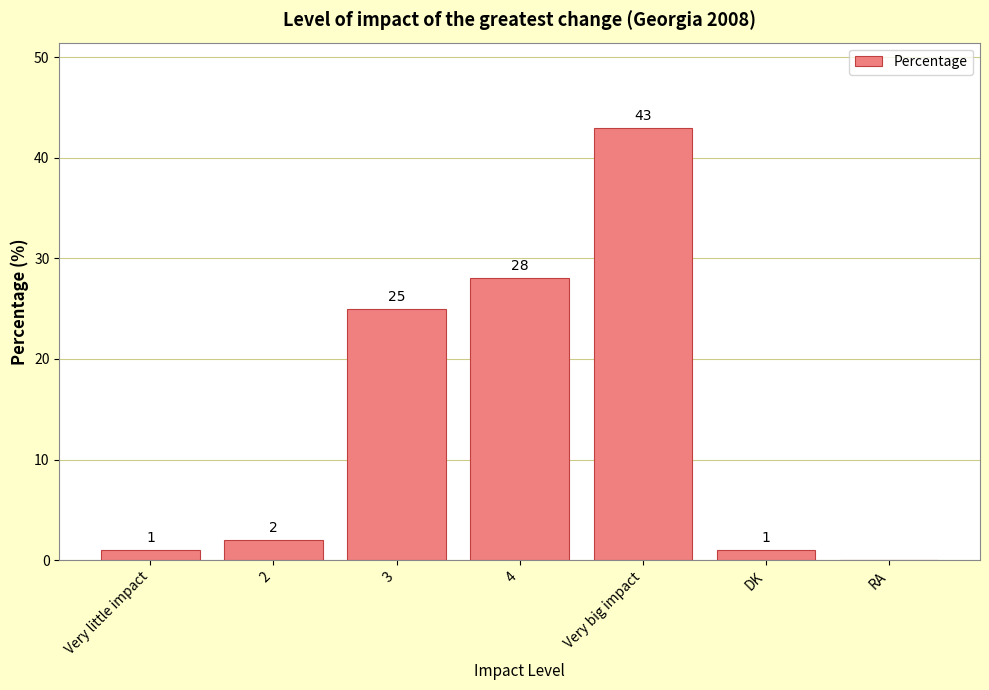

What is the approximate value at Very big impact, to the nearest 10?

40